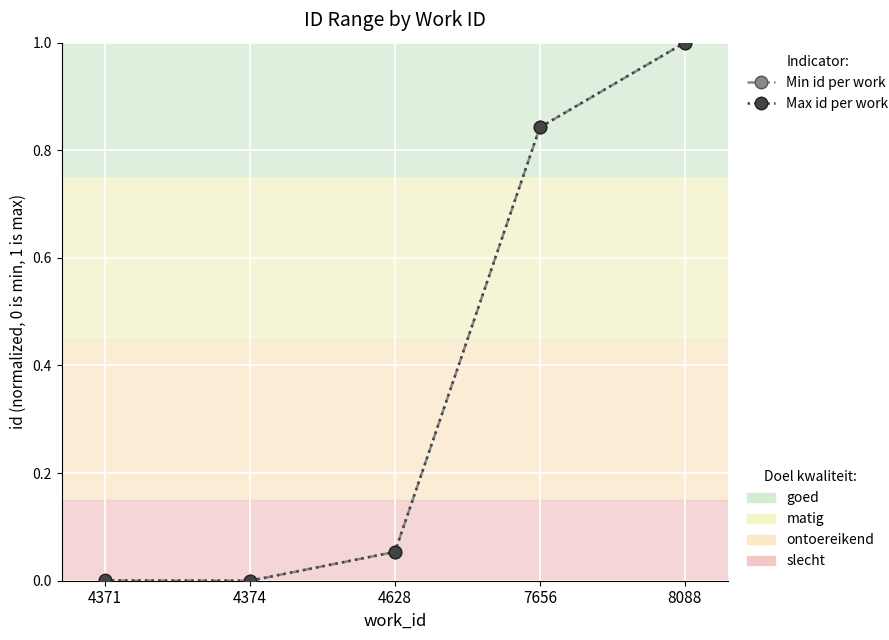

What is the total value across all series at 8088?

2.0